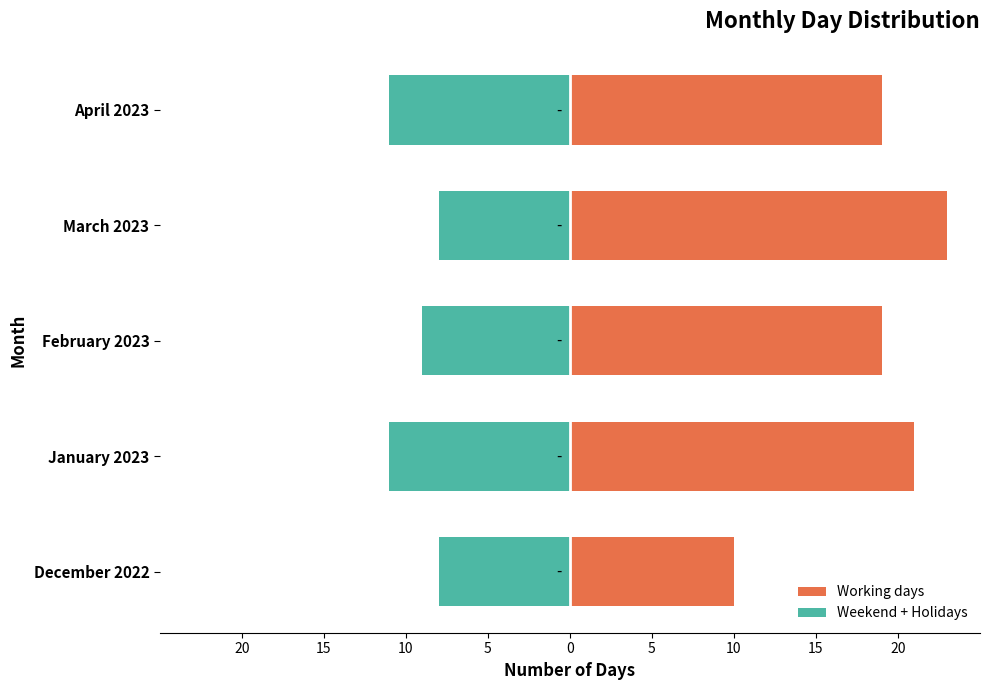

Rank the series by their maximum value, from lowest to highest.

Weekend + Holidays, Working days